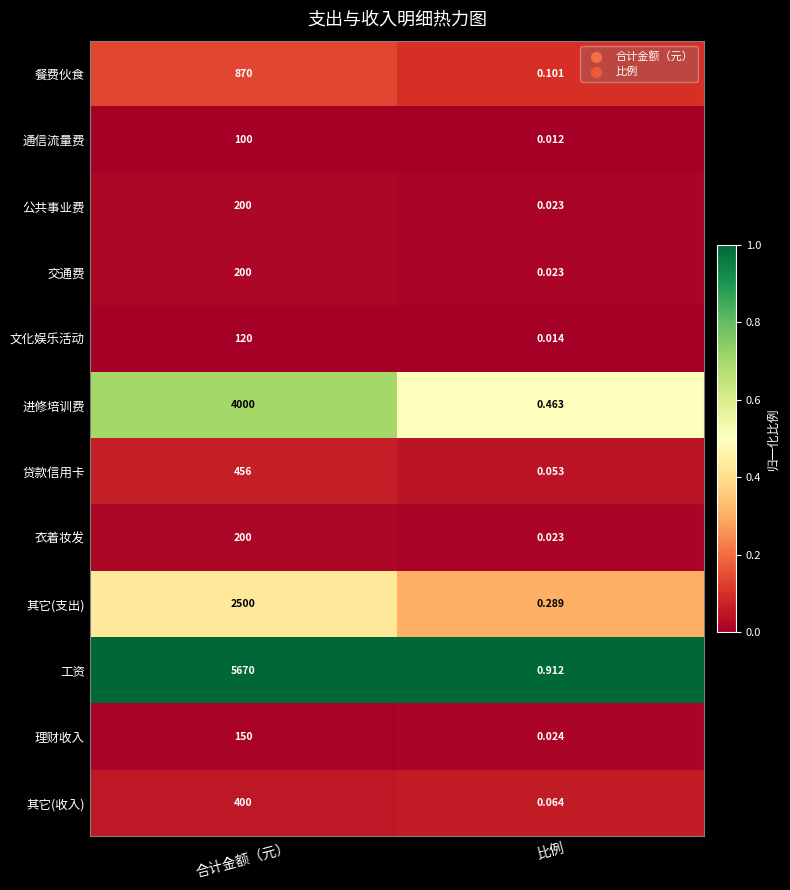

List the labels in order of 其它(收入) value, largest first.

合计金额（元）, 比例